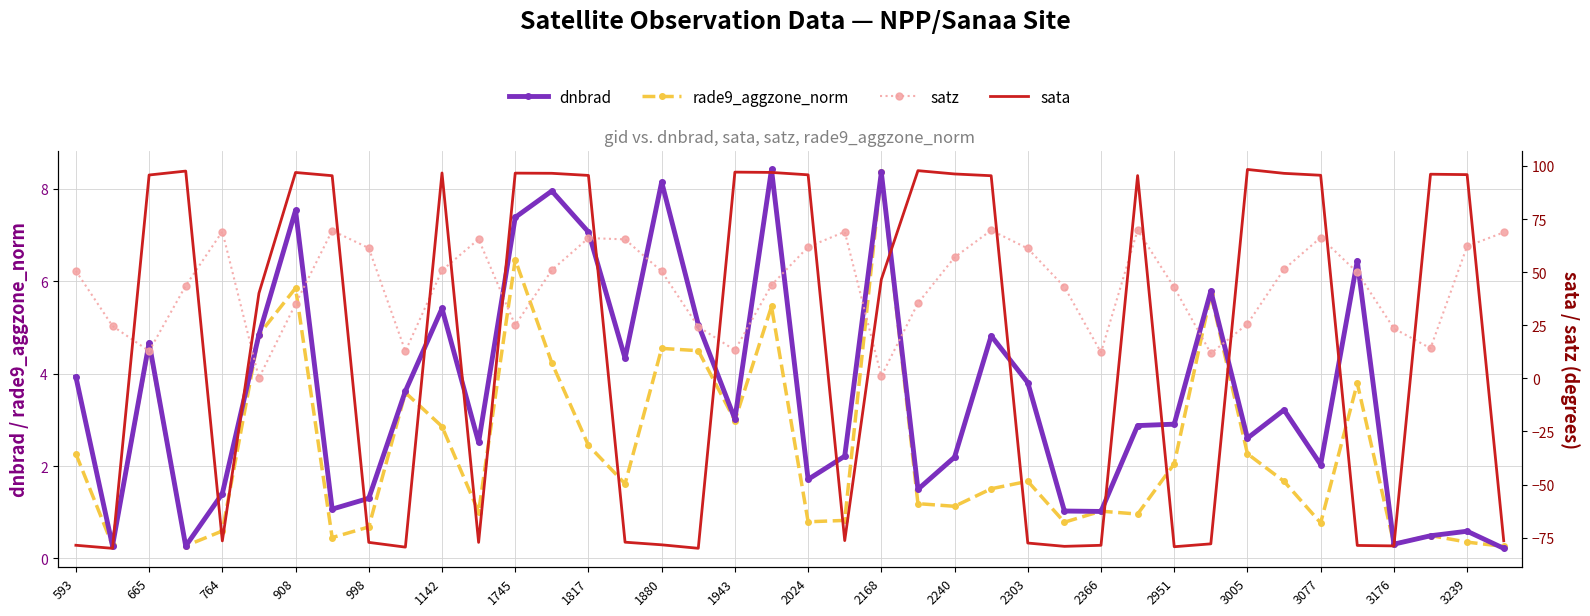

How many times do sata and rade9_aggzone_norm cross each other?

18